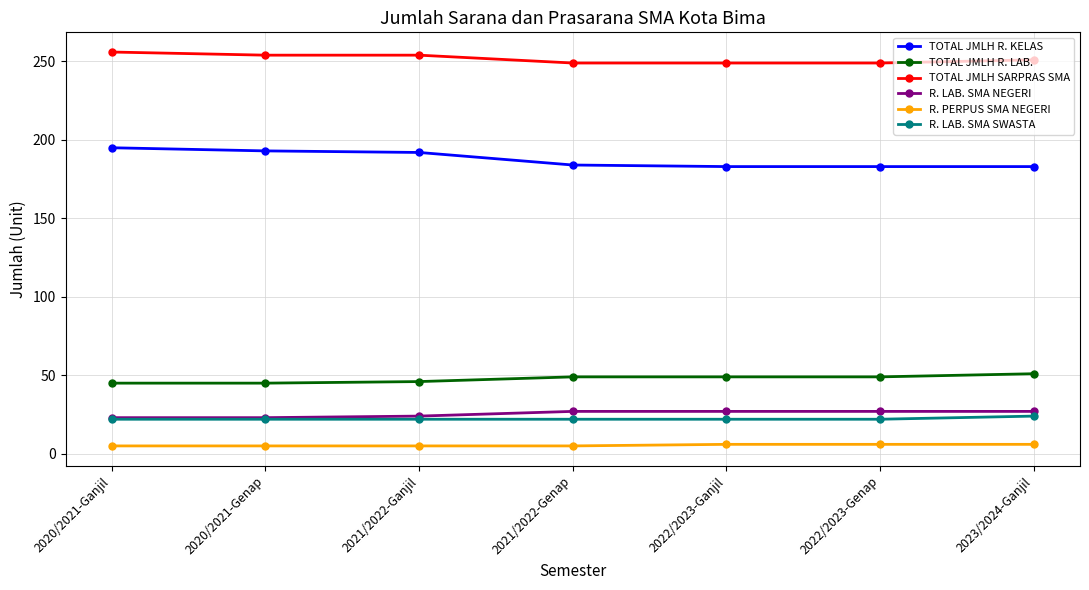

What is the label of the 6th point from the right?

2020/2021-Genap